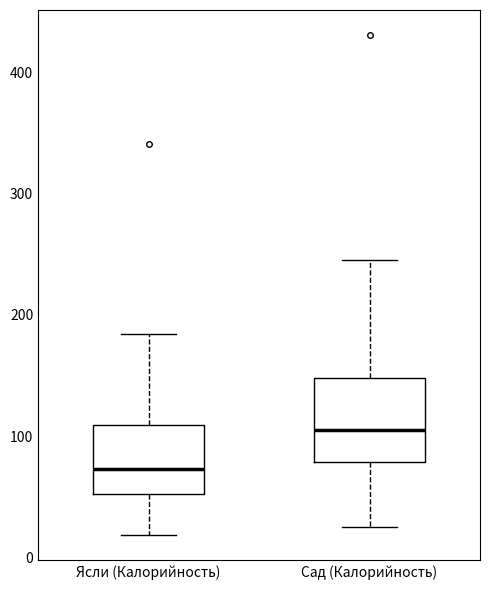

Where does the lower whisker of the box for Сад (Калорийность) end on the y-axis? The values are not printed on the chart, so give them approximately, as read against the axis.

30